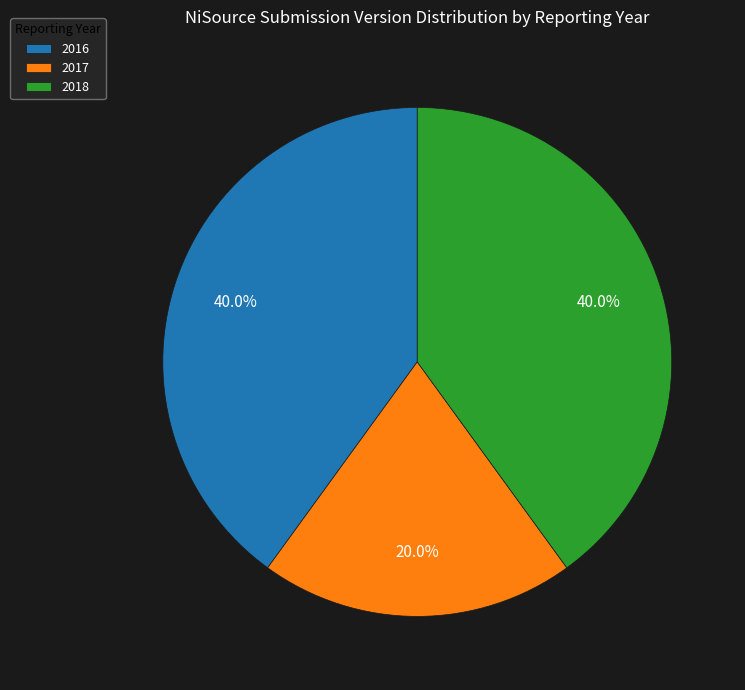

What percentage do 2017 and 2018 together represent?

60.0%